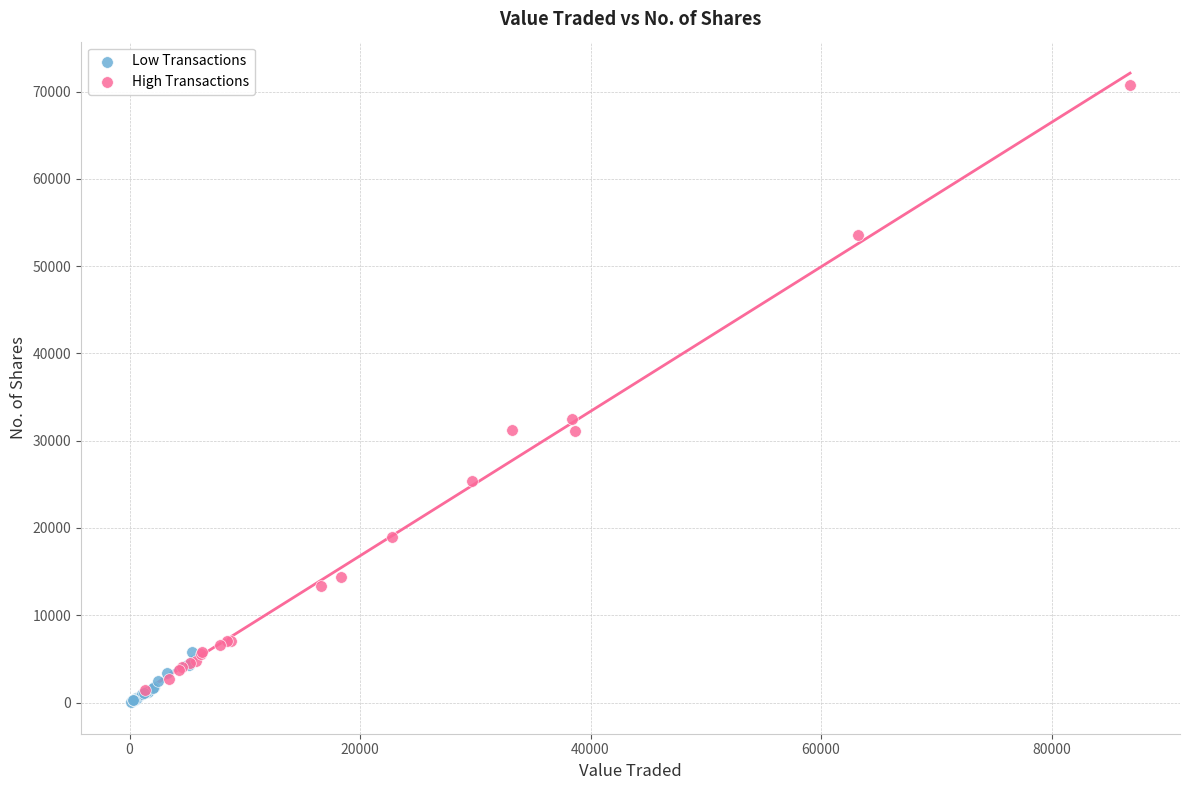

Which series reaches the maximum Y coordinate?

High Transactions